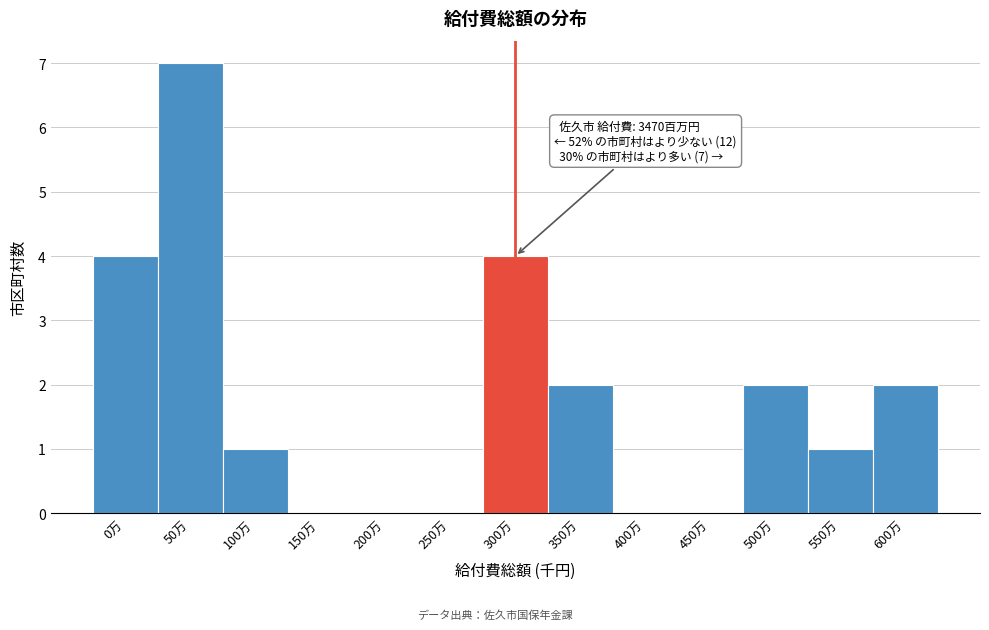

Reading left to right, list all the values displayed in this chart.

0万=4	50万=7	100万=1	150万=0	200万=0	250万=0	300万=4	350万=2	400万=0	450万=0	500万=2	550万=1	600万=2